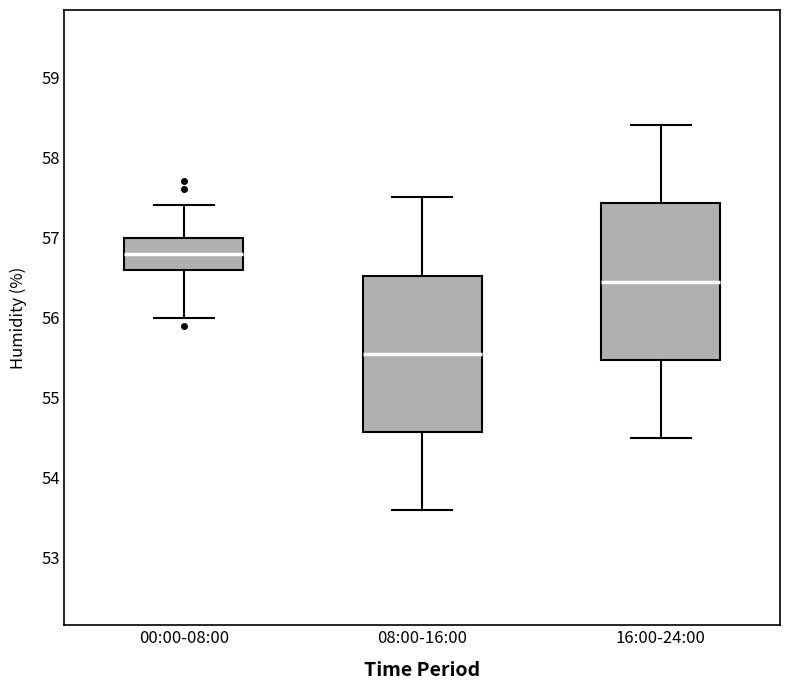

Where does the median line of the box for 00:00-08:00 sit on the y-axis? The values are not printed on the chart, so give them approximately, as read against the axis.

56.8